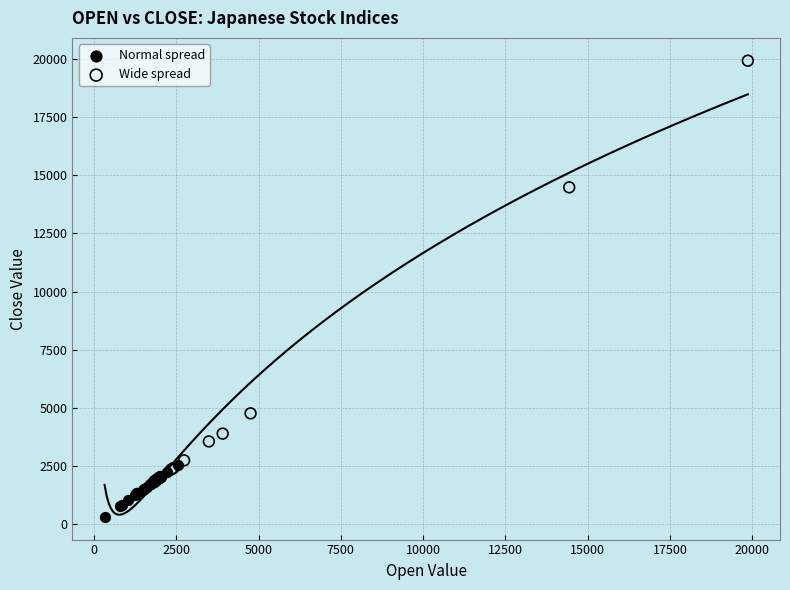

What are all the series names shown in the legend?

Normal spread, Wide spread